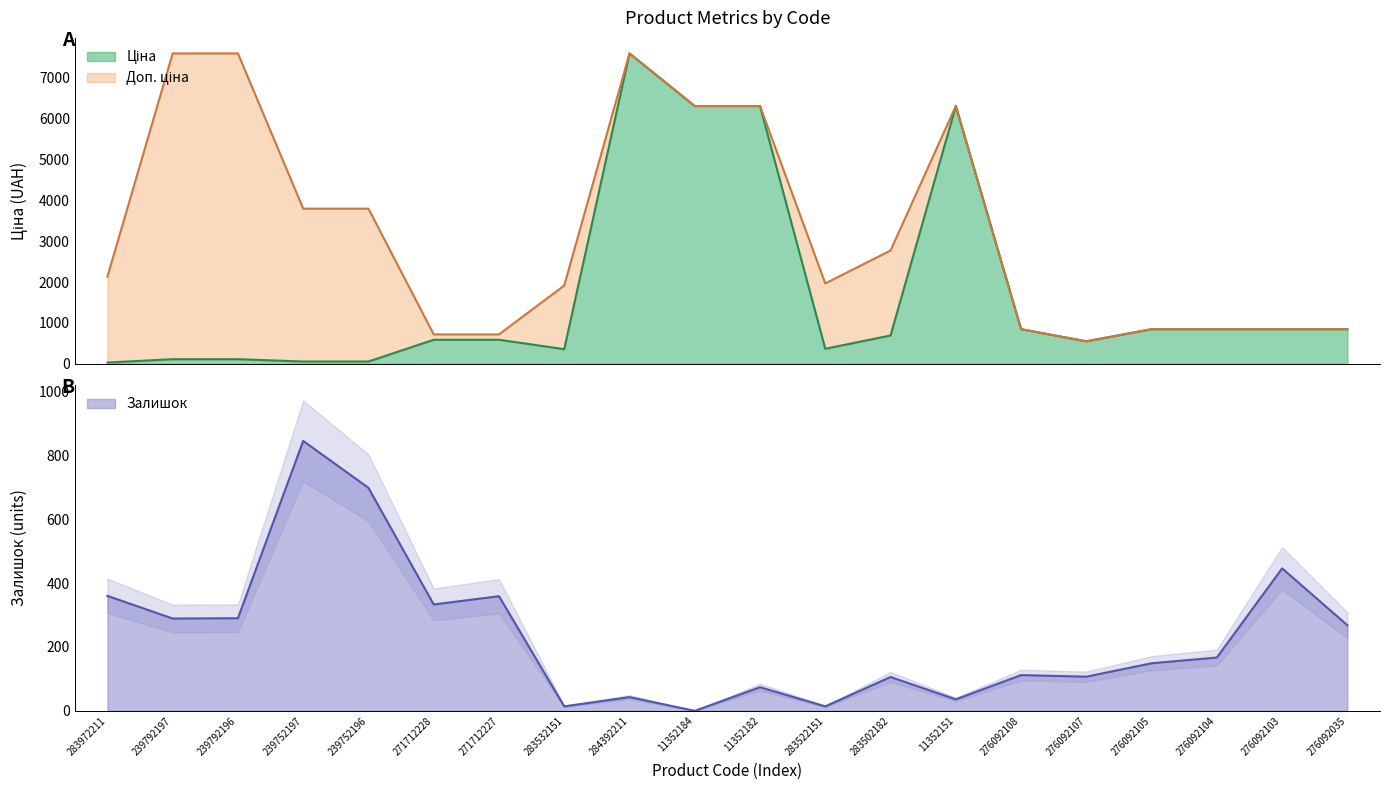

The value of Залишок at 284392211 is 14.0. True or false?

False